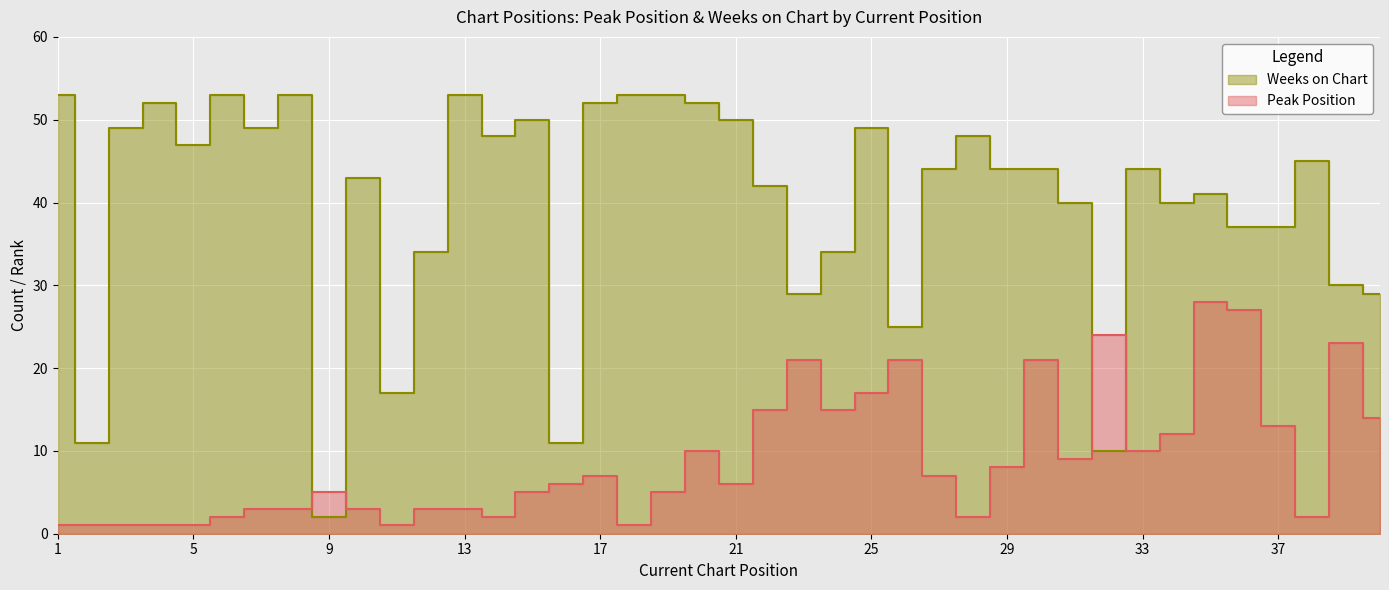

What is the difference between the highest and lowest values at 36?

10